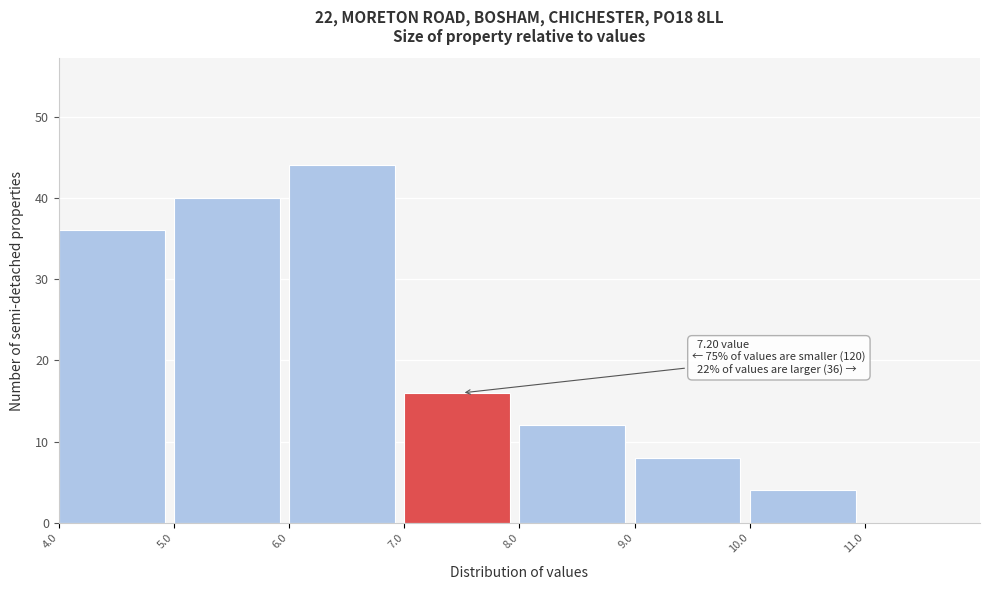

Which range on the x-axis has the tallest bar?

6 to 7